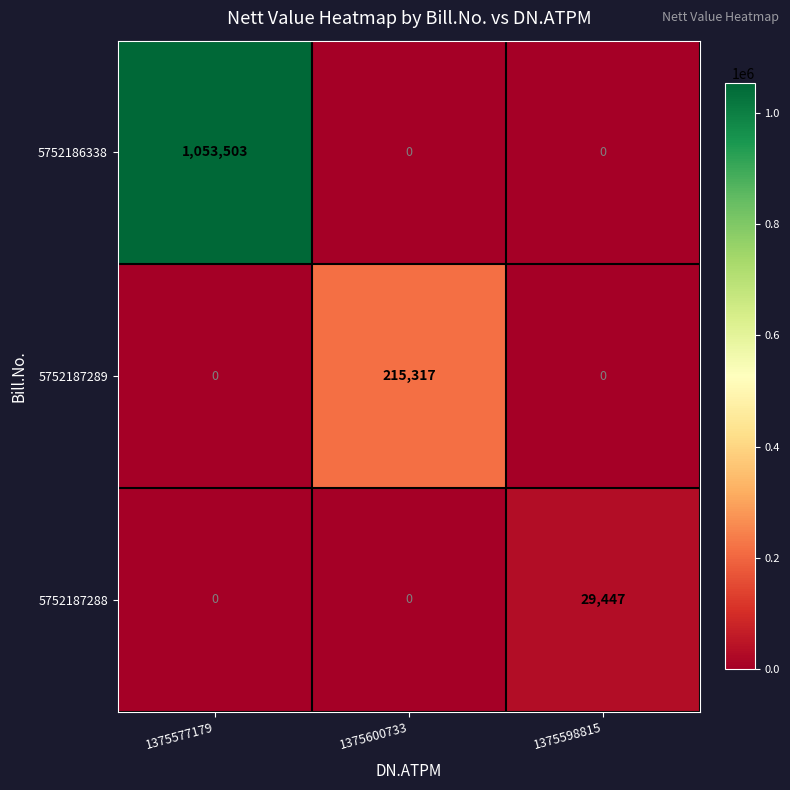

Reading right to left, extract all data points from this chart.

5752186338: 0	0	1053503
5752187289: 0	215317	0
5752187288: 29447	0	0